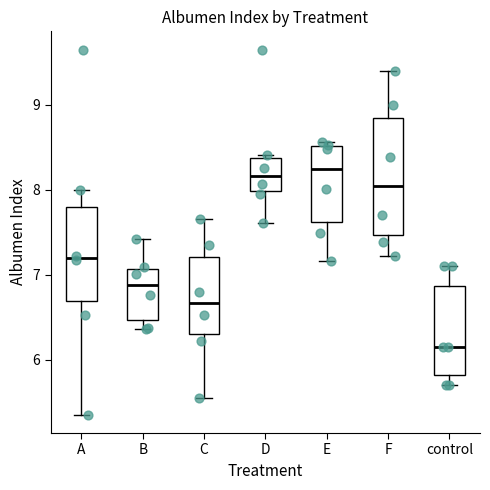

Where is the lower edge of the box for A on the y-axis? The values are not printed on the chart, so give them approximately, as read against the axis.

6.7